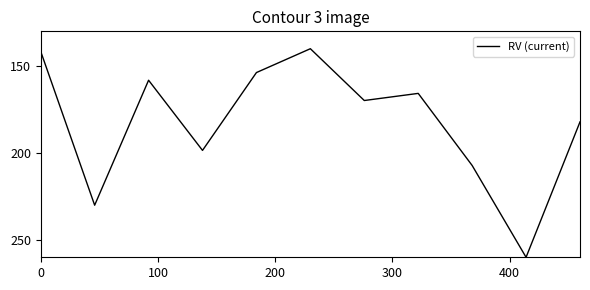

What is the smallest value displayed?

140.0